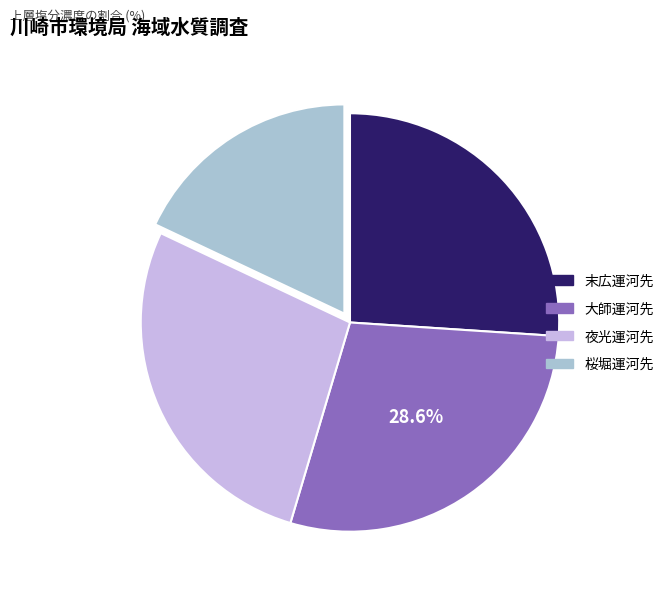

To the nearest percent, what is the combined percentage of 桜堀運河先 and 大師運河先?

47%